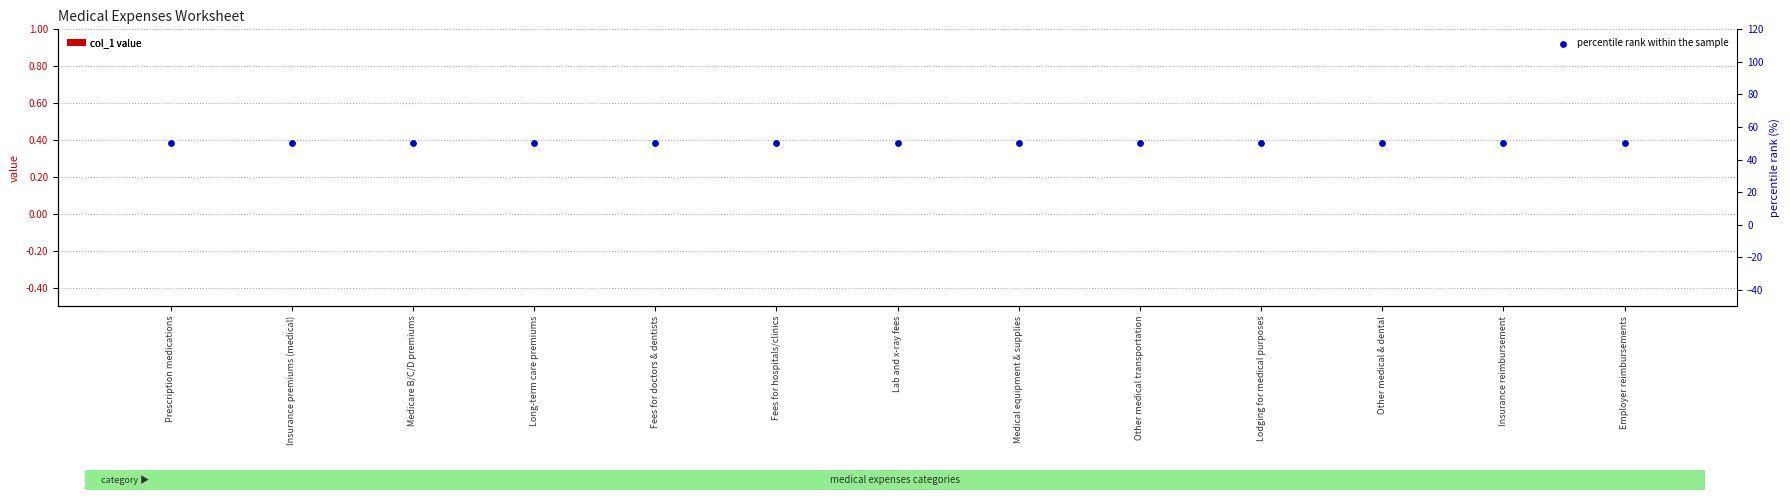

What is the total value across all series at Lab and x-ray fees?

50